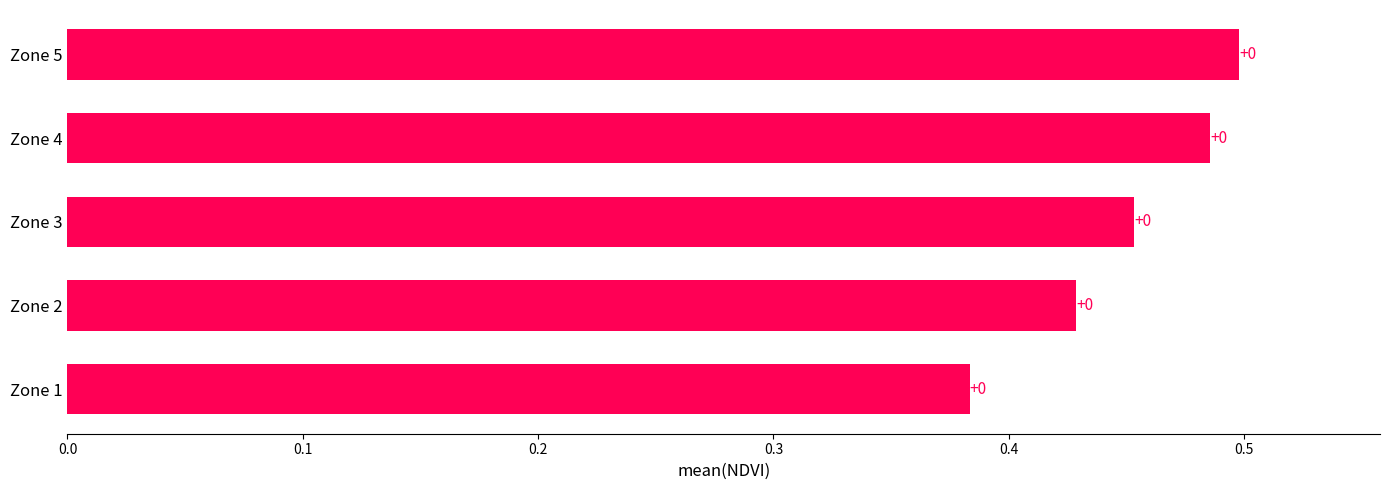

Does the chart contain any negative values?

No